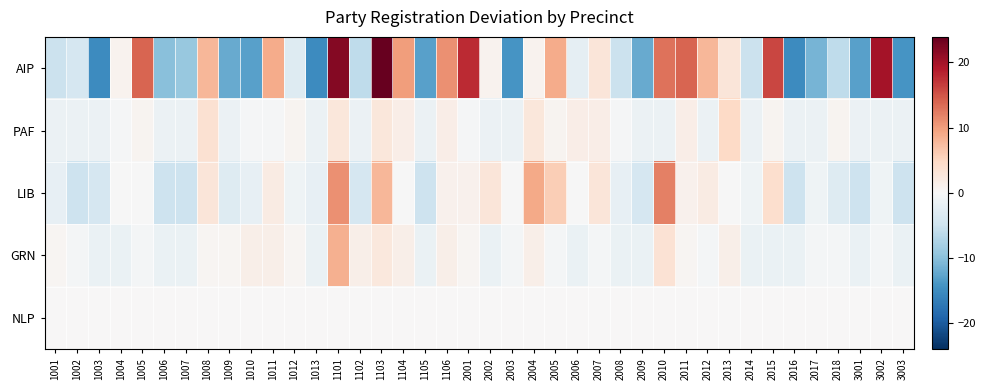

Between 2007 and 3002, which series saw the biggest shift?

AIP